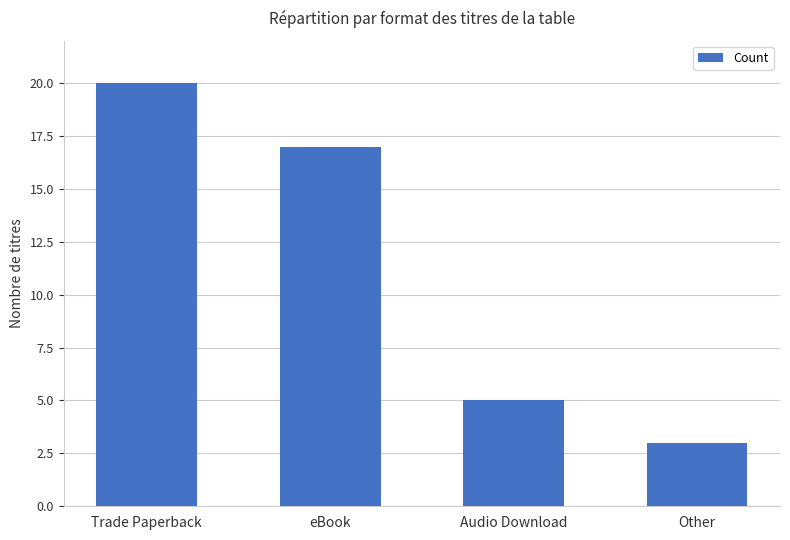

The chart shows a value of 5 at Audio Download. True or false?

True